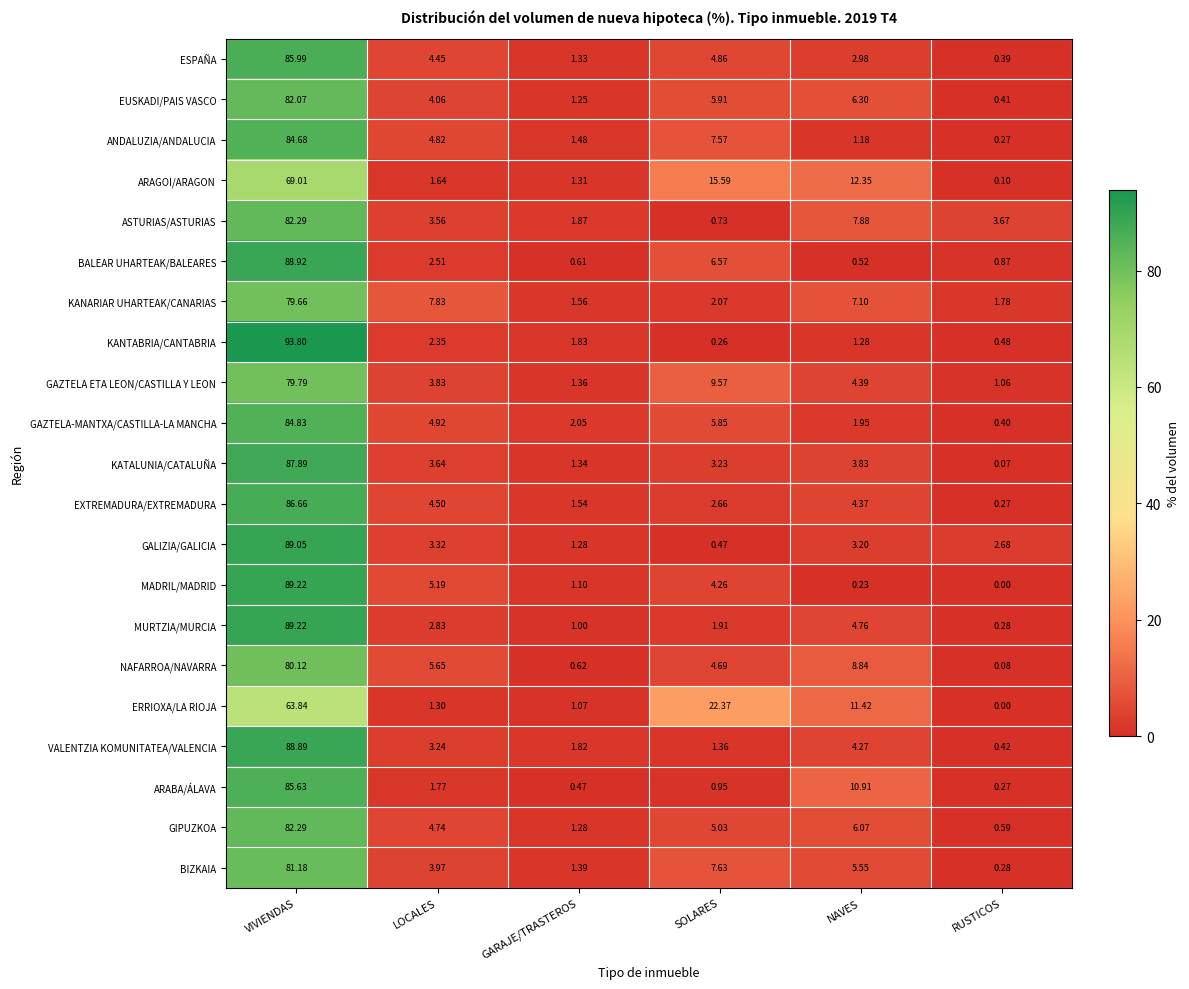

Is the value of MURTZIA/MURCIA at VIVIENDAS greater than the value of ANDALUZIA/ANDALUCIA at VIVIENDAS?

Yes